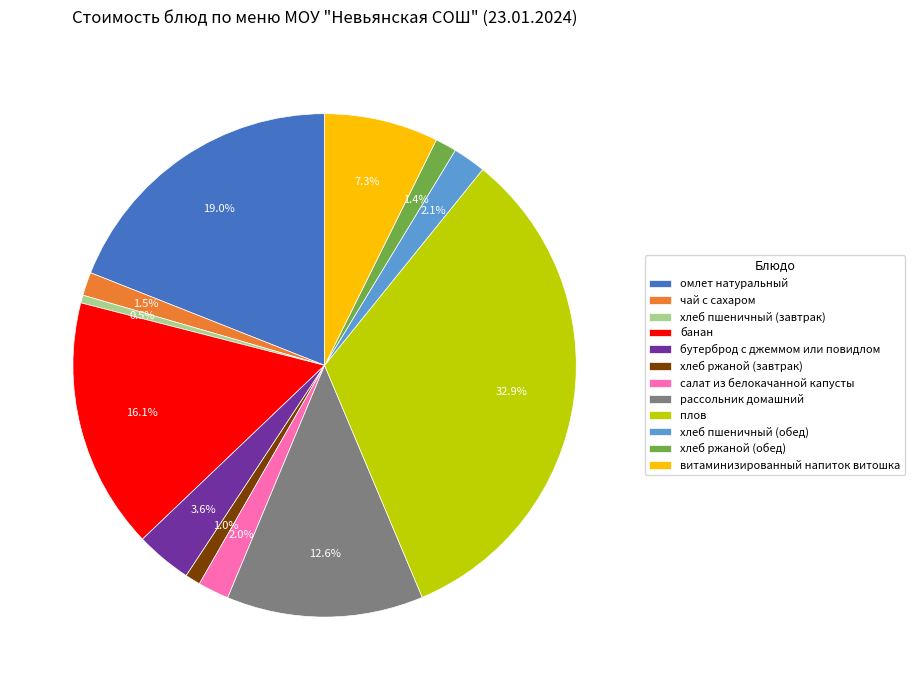

How many segments does this pie chart have?

12